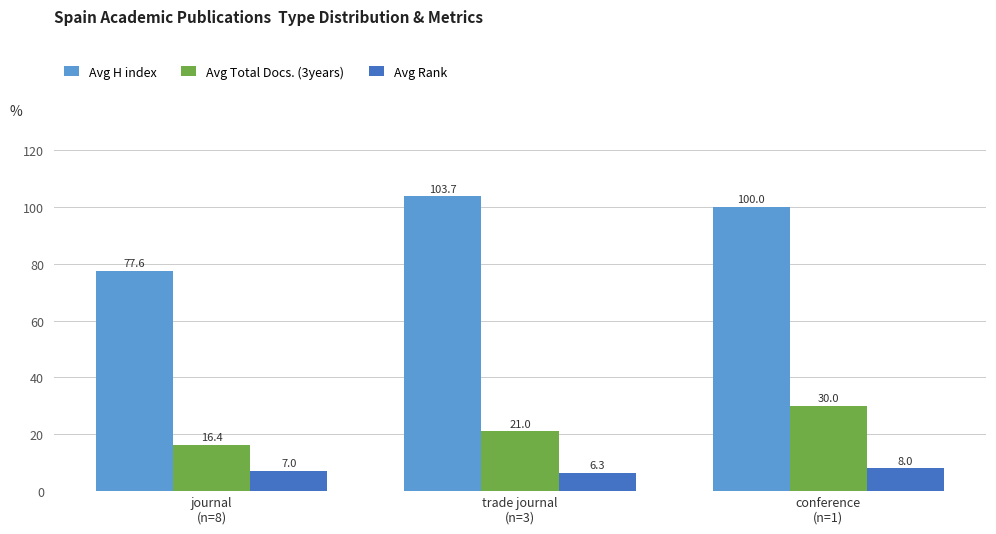

Does the chart contain stacked bars?

No